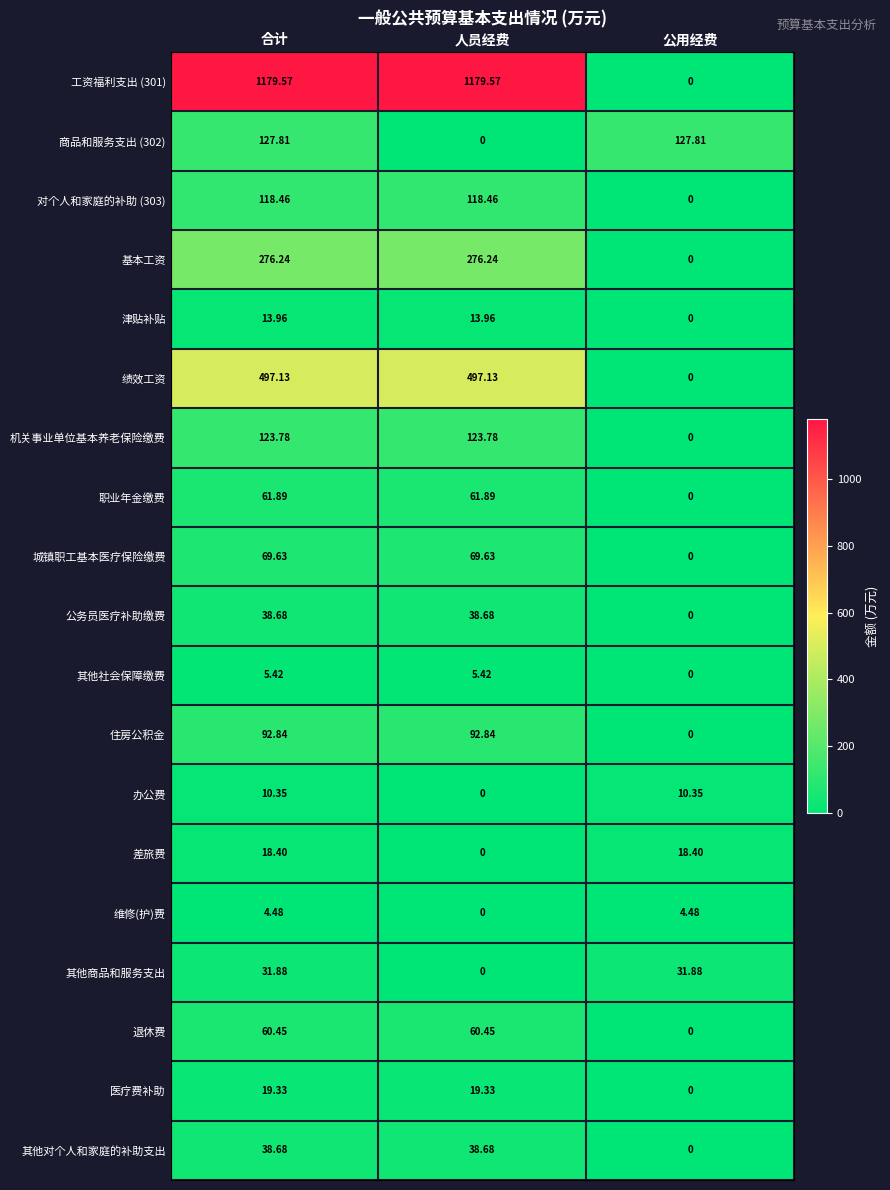

Where does the 公务员医疗补助缴费 series first go above 38?

合计